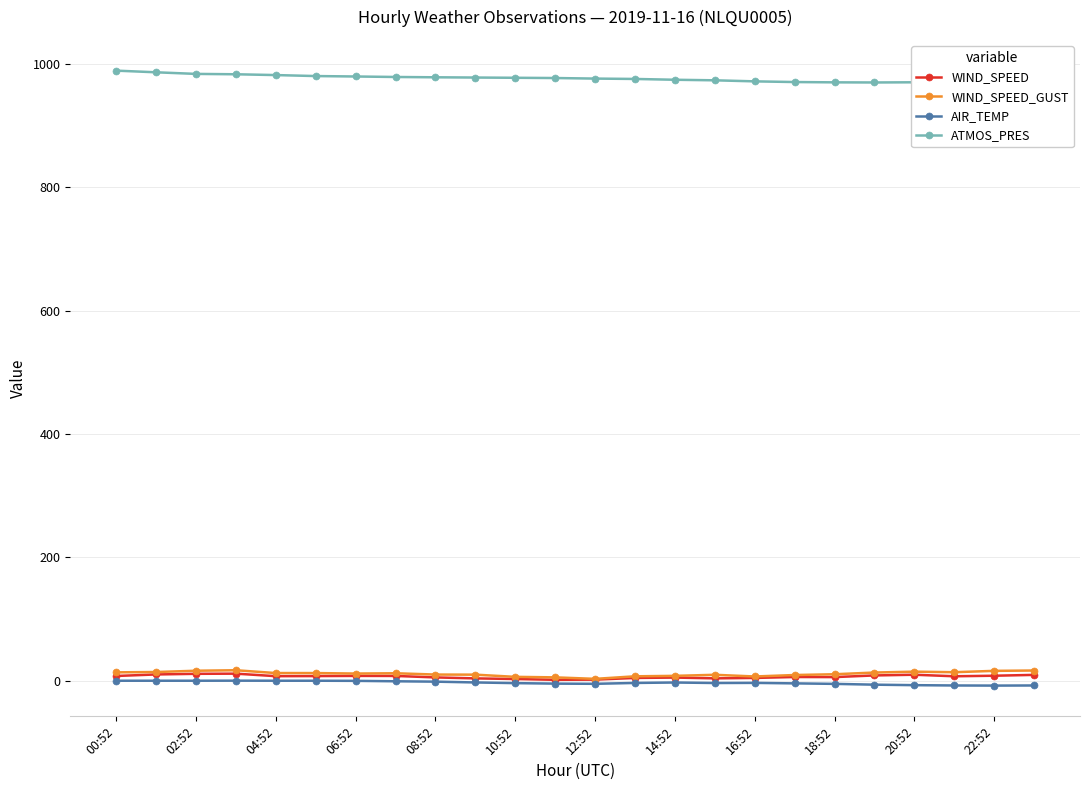

True or false: ATMOS_PRES and AIR_TEMP cross at least once.

False